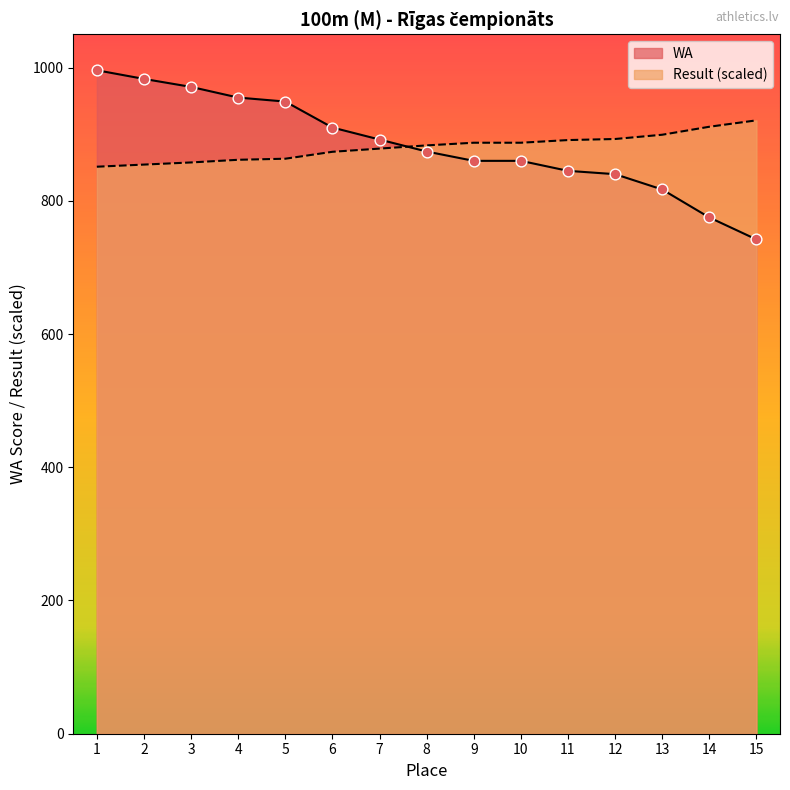

Which series has the widest spread of Y values?

WA